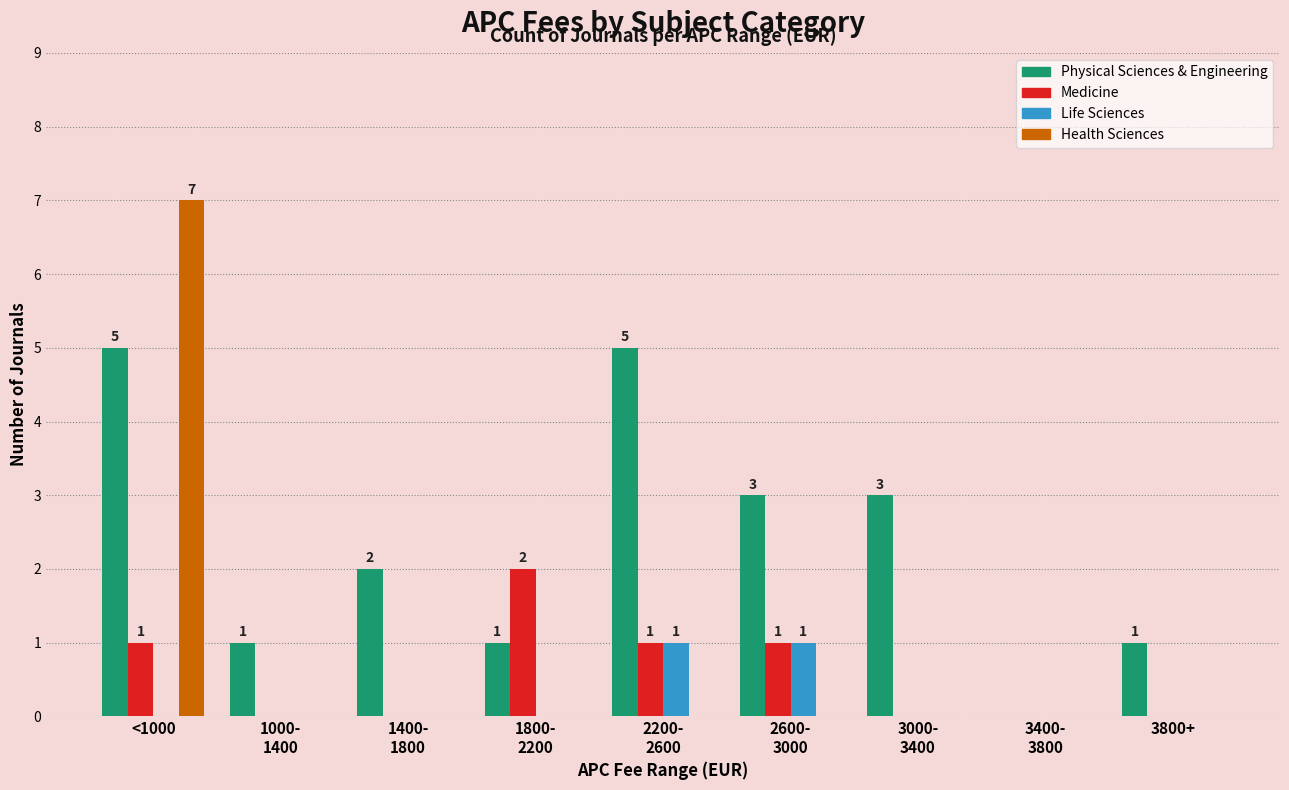

Reading left to right, list all the values displayed in this chart.

Physical Sciences & Engineering: 5	1	2	1	5	3	3	0	1
Medicine: 1	0	0	2	1	1	0	0	0
Life Sciences: 0	0	0	0	1	1	0	0	0
Health Sciences: 7	0	0	0	0	0	0	0	0